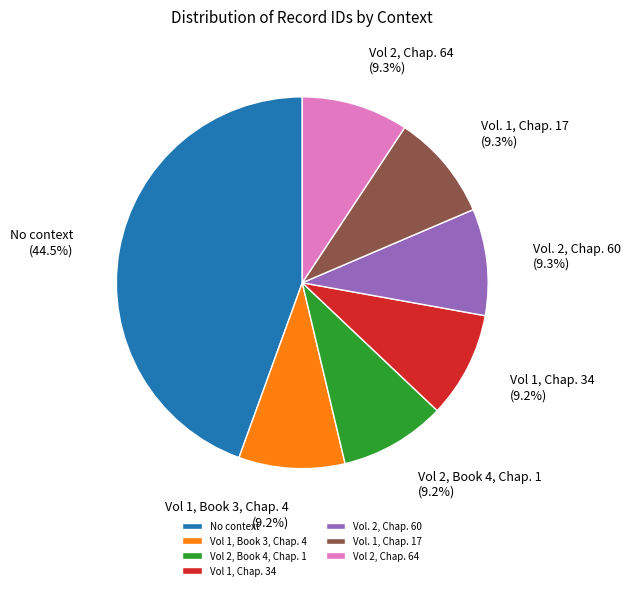

Is there any slice that represents more than half of the pie?

No